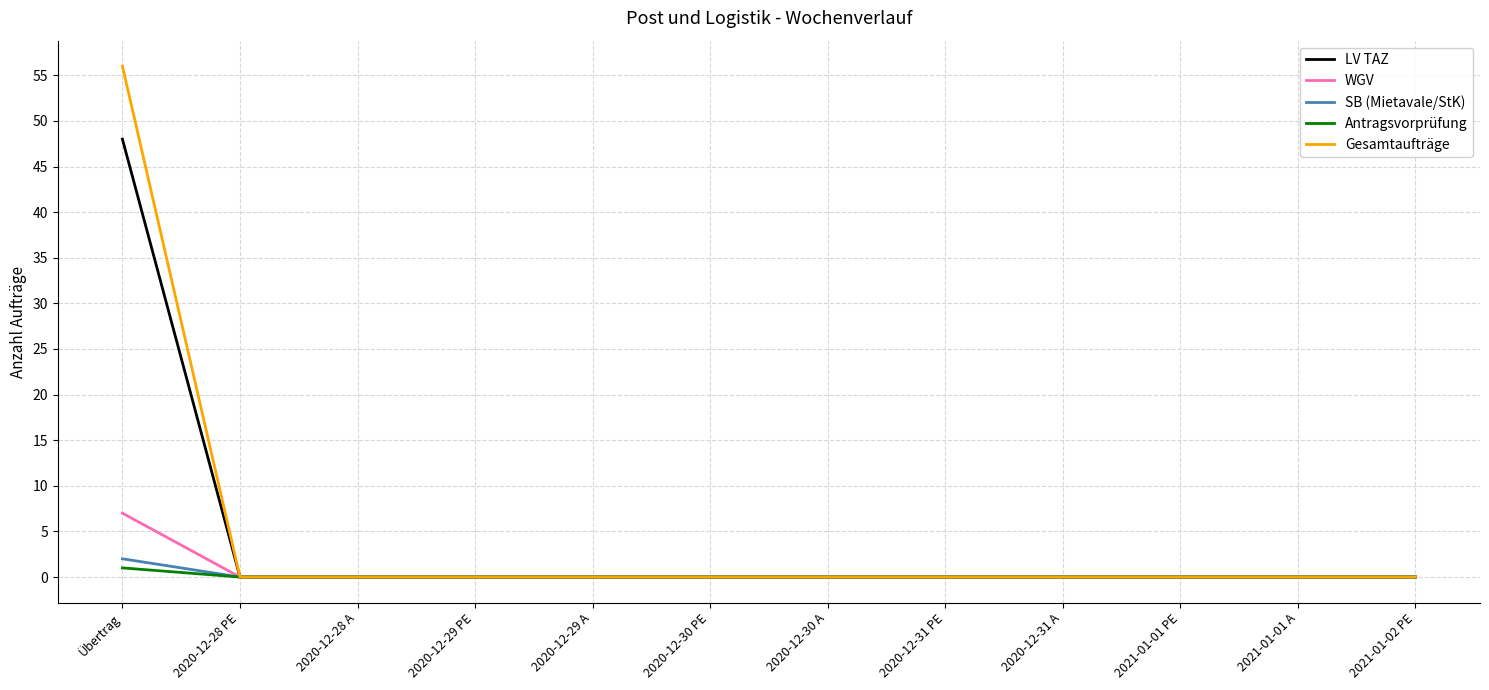

What is the maximum value shown in the chart?

56